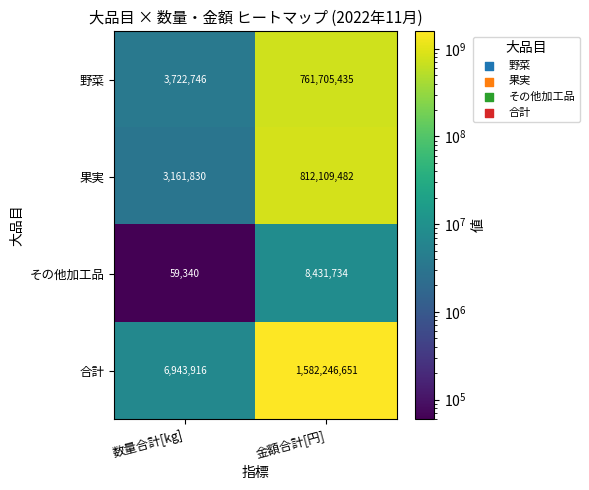

Rank the series by their maximum value, from lowest to highest.

その他加工品, 野菜, 果実, 合計